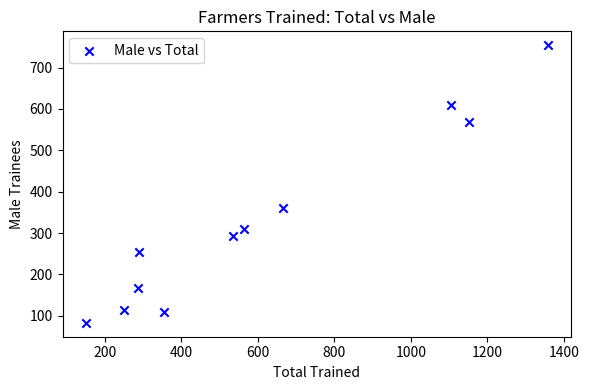

What is the range of X values (max minus min)?

1208